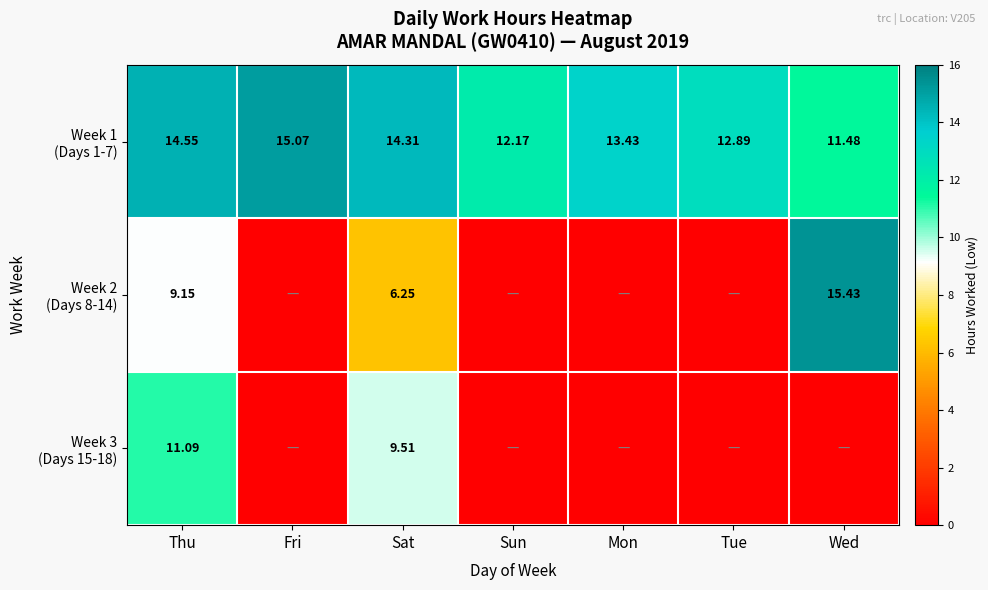

What is the maximum value shown in the chart?

15.4